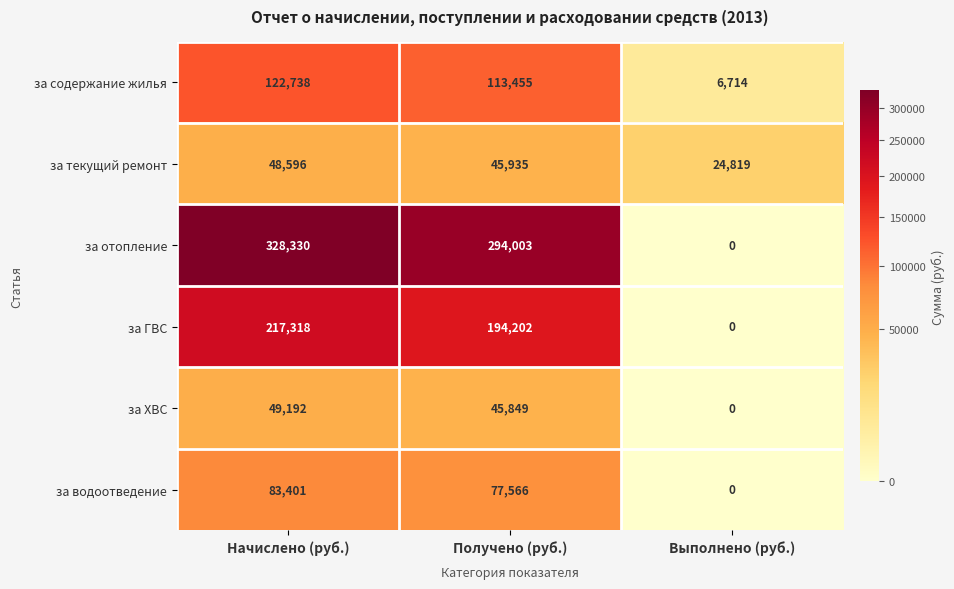

Which category has the highest value across all series?

Начислено (руб.)